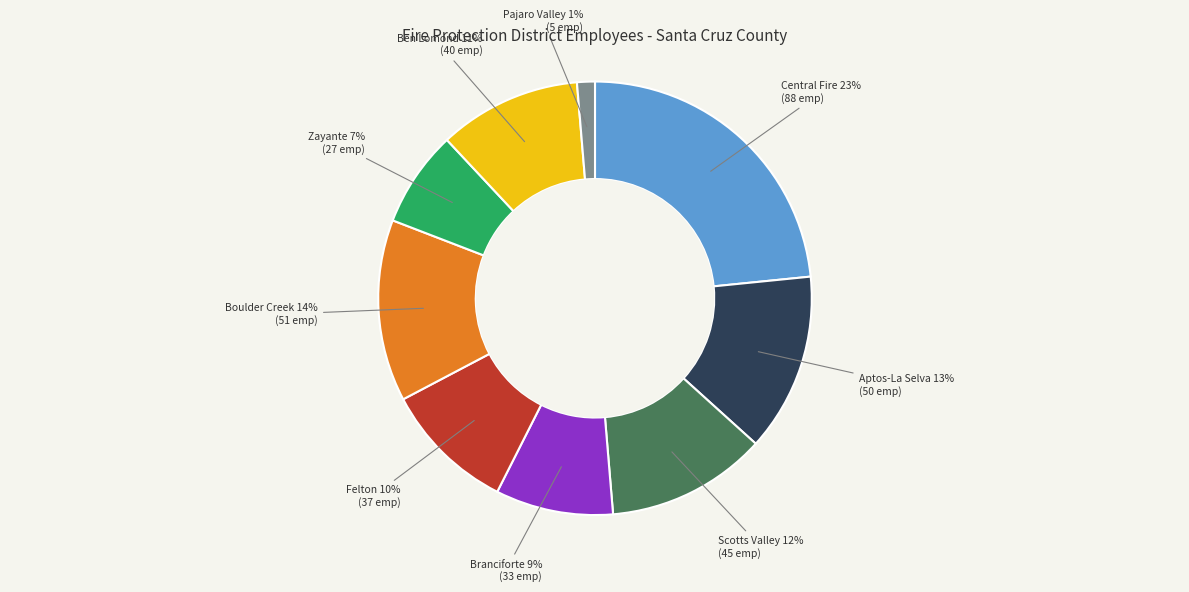

To the nearest percent, what is the average slice percentage?

11%